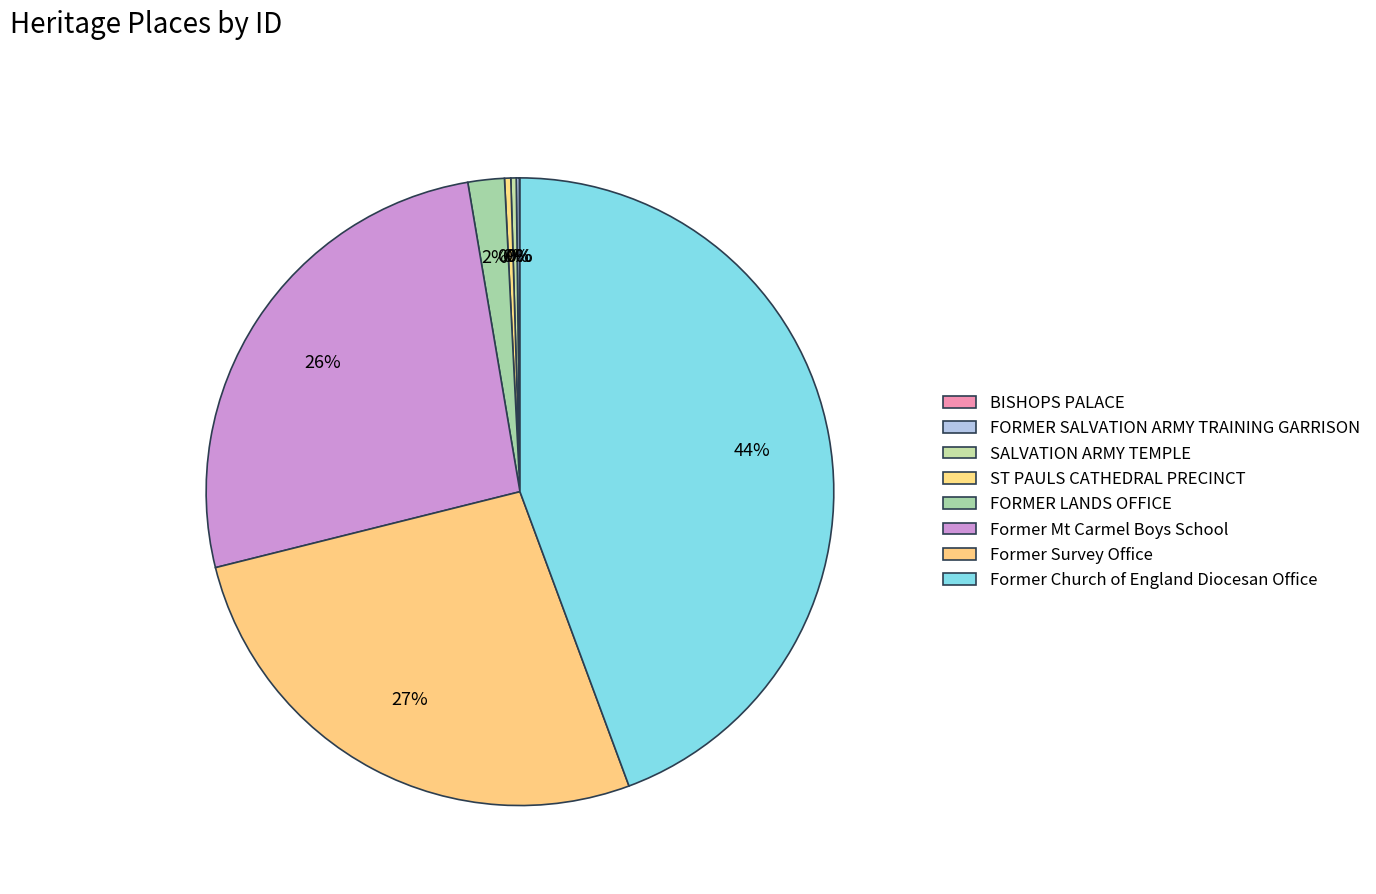

How many slices are in this pie chart?

8